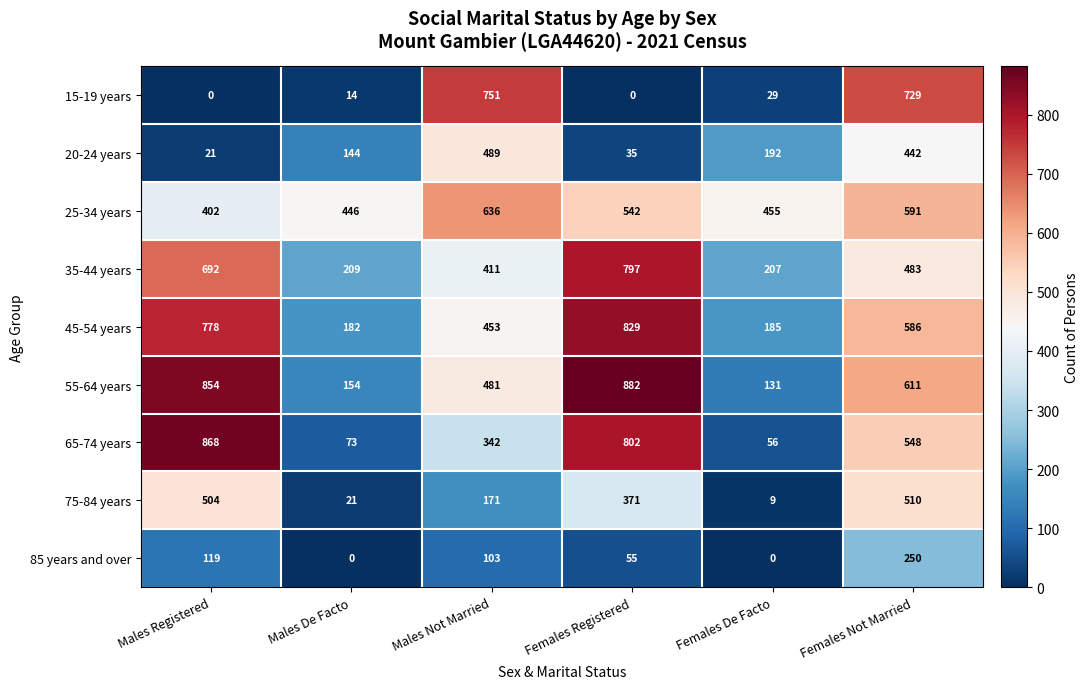

The value of 20-24 years at Females De Facto is 106. True or false?

False